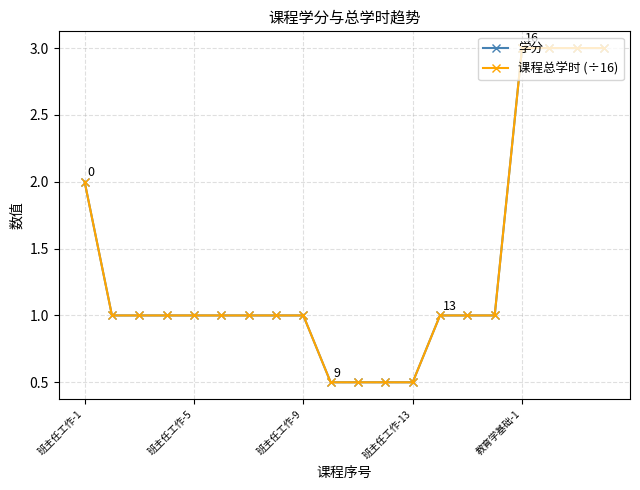

True or false: 学分 and 课程总学时 (÷16) intersect in this chart.

False